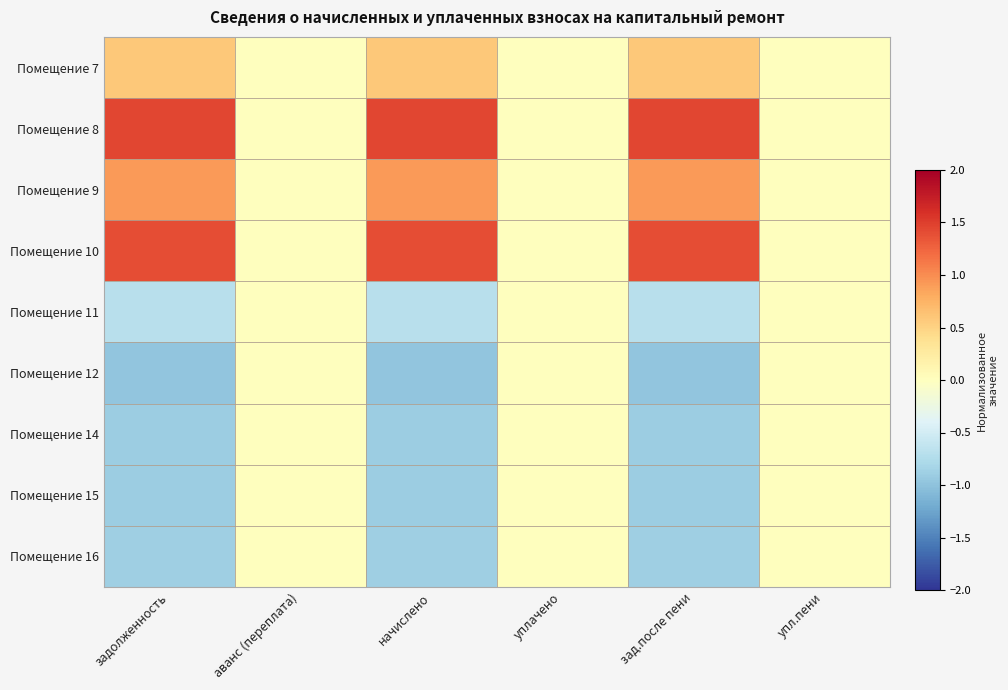

How many categories are shown in the chart?

6